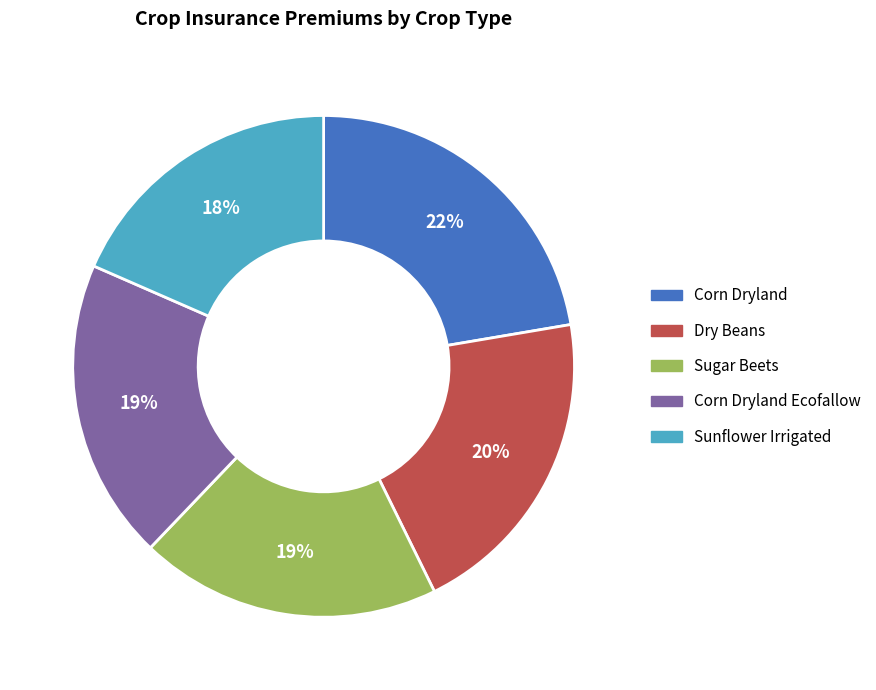

Is there a majority slice in this chart?

No